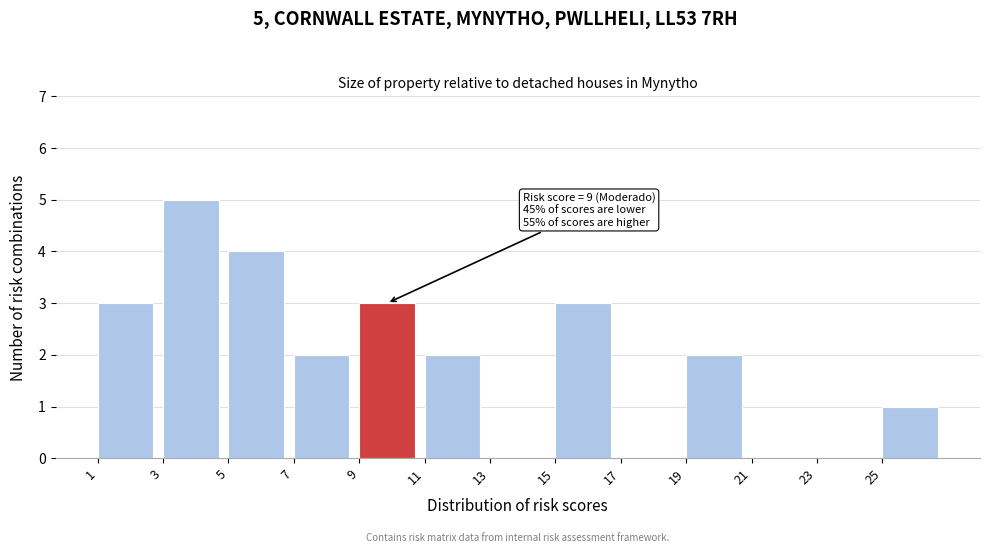

Which range on the x-axis has the tallest bar?

3 to 5